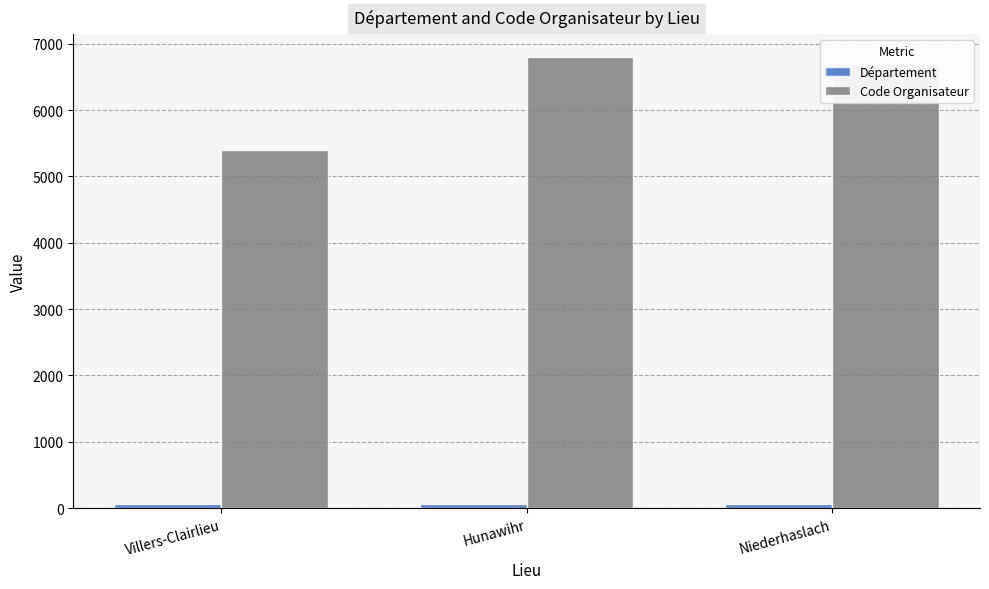

At how many categories does at least one series exceed 2122?

3